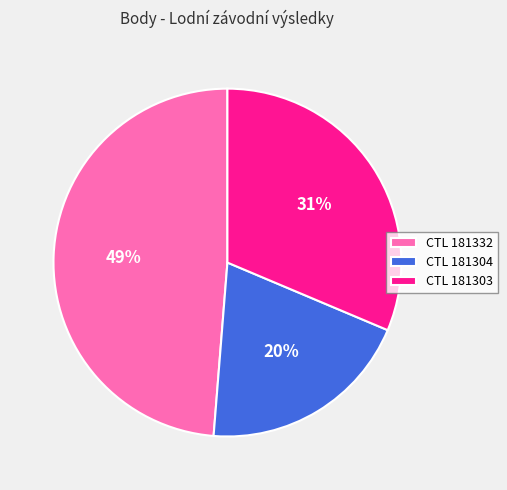

Is CTL 181332 the majority of the pie?

No